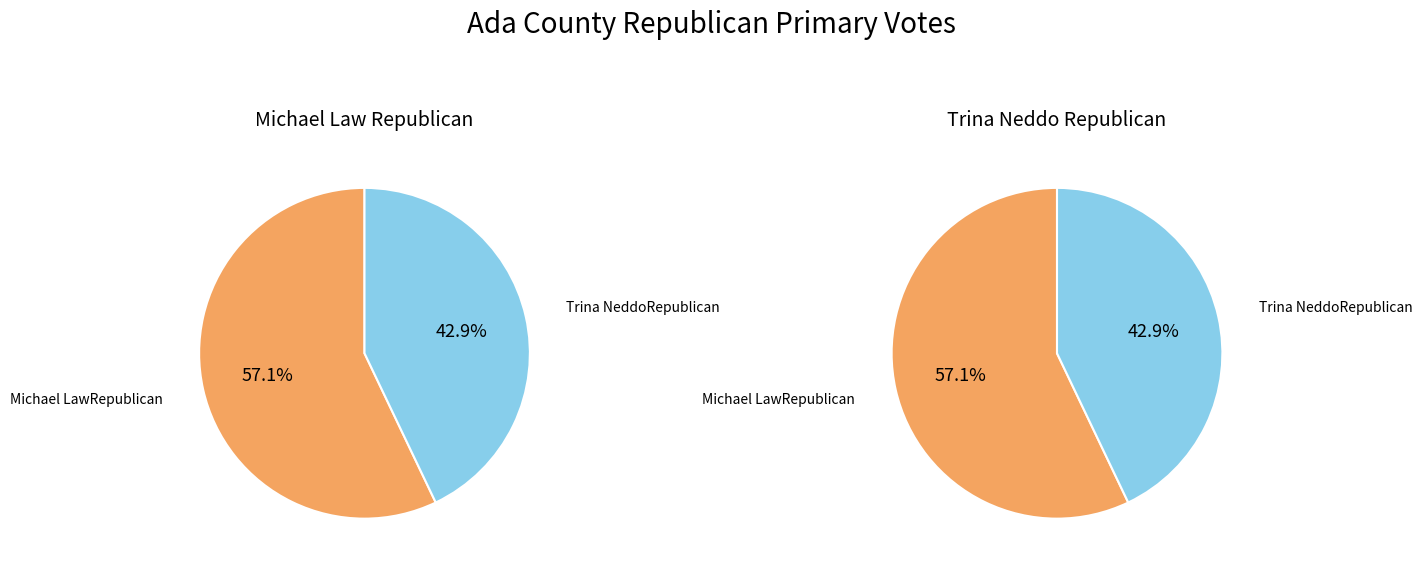

Combined, what portion of the pie is Trina NeddoRepublican and Michael LawRepublican?

100.0%